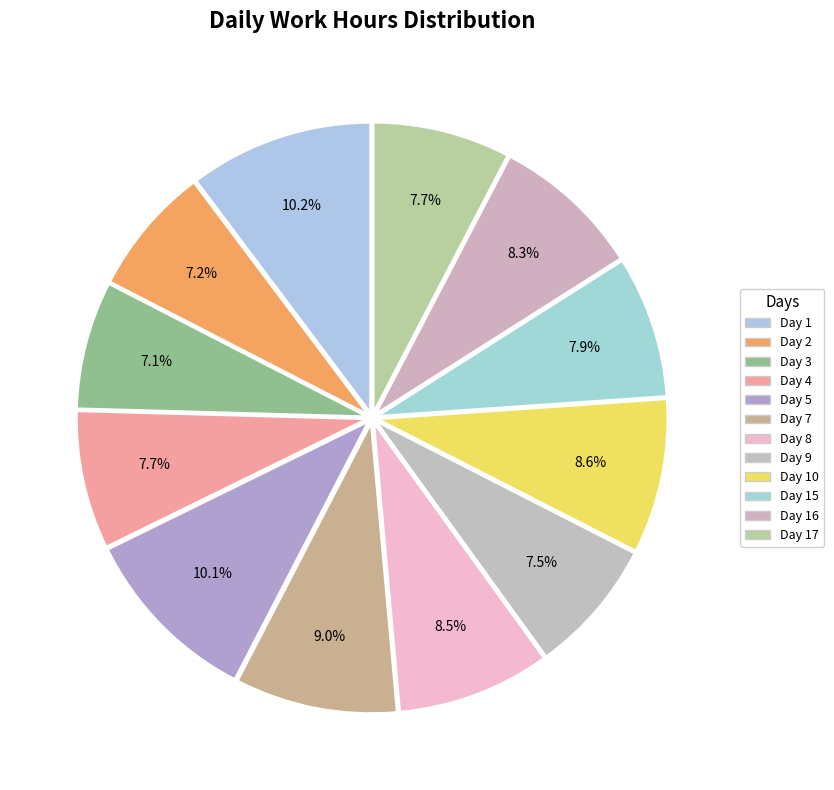

Is there a majority slice in this chart?

No